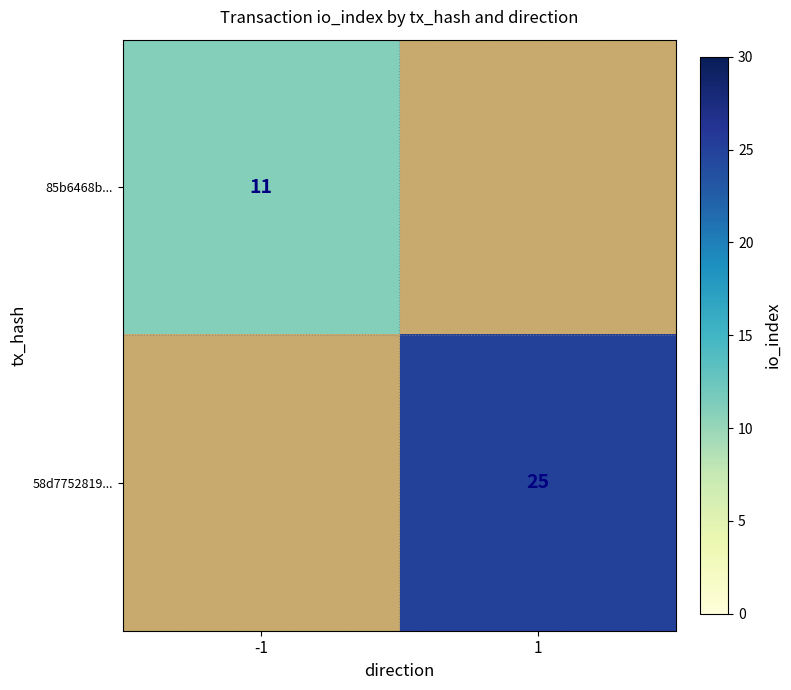

True or false: 58d7752819... has a value of 40 at 1.

False